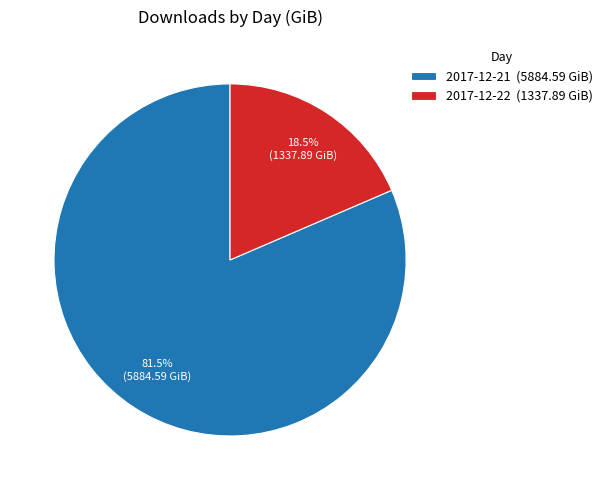

Is it true that 2017-12-21 is 75% of the pie?

False